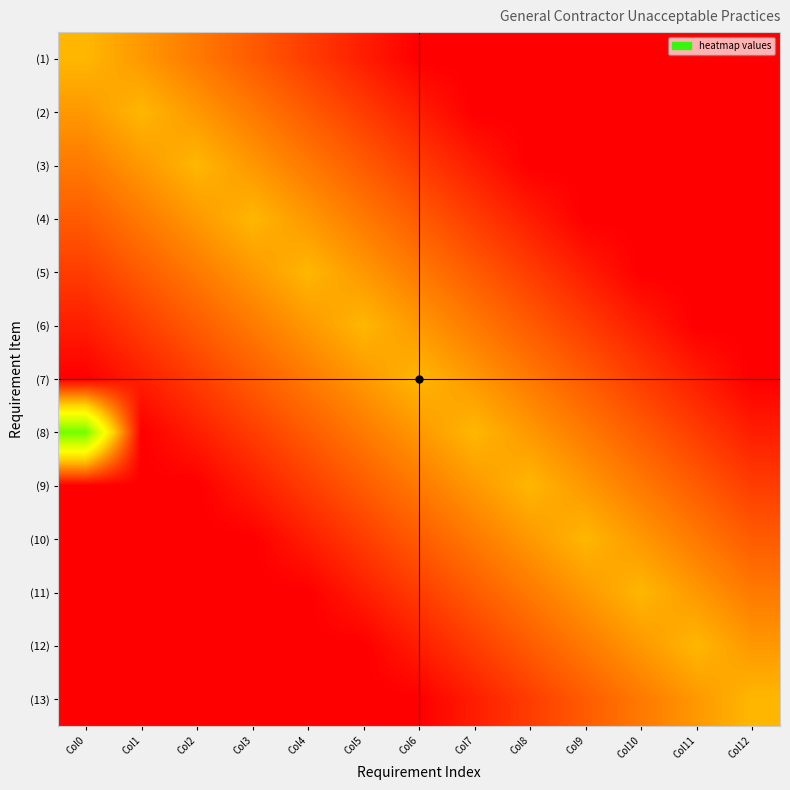

How many series are shown in this chart?

13